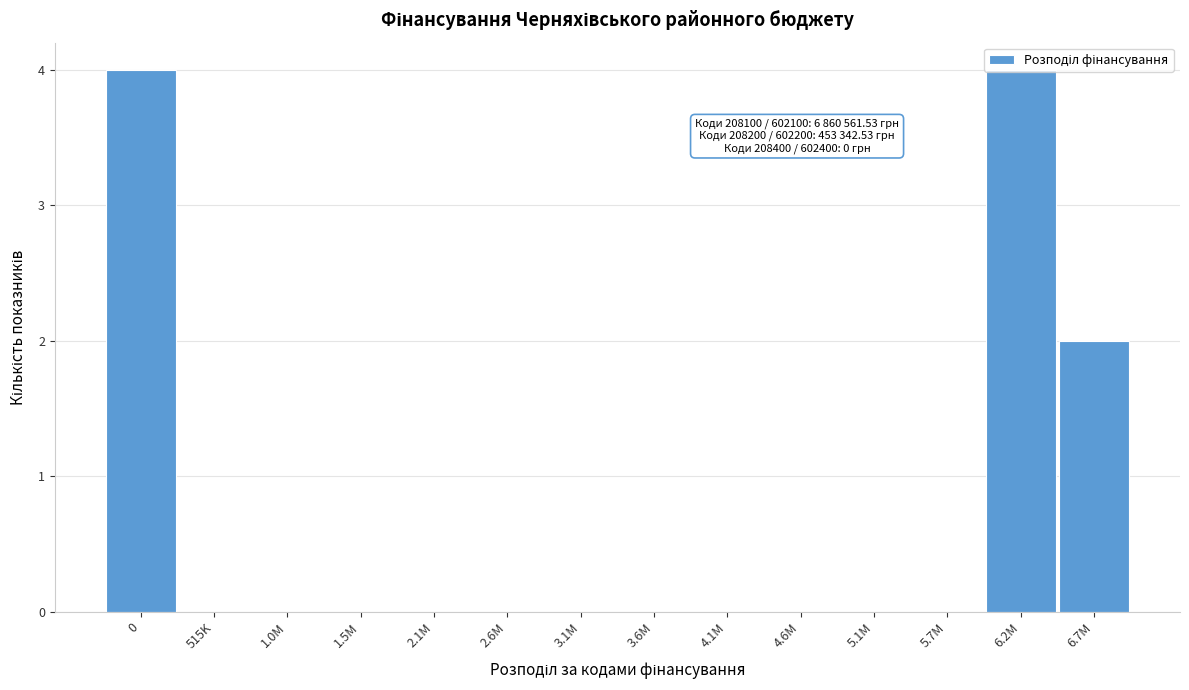

What is the sum of all values?

10